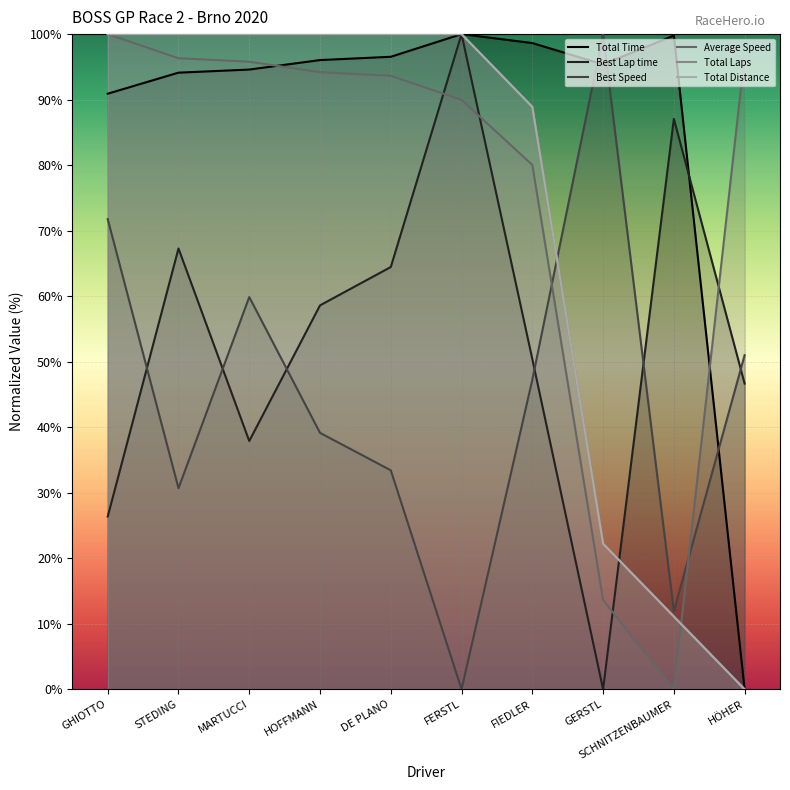

What is the difference between the Total Time values at DE PLANO and STEDING?

2.4